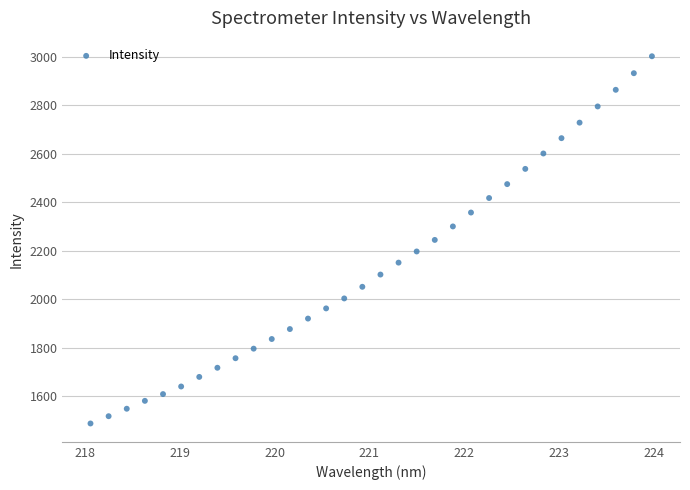

What is the range of Y values (max minus min)?

1516.8